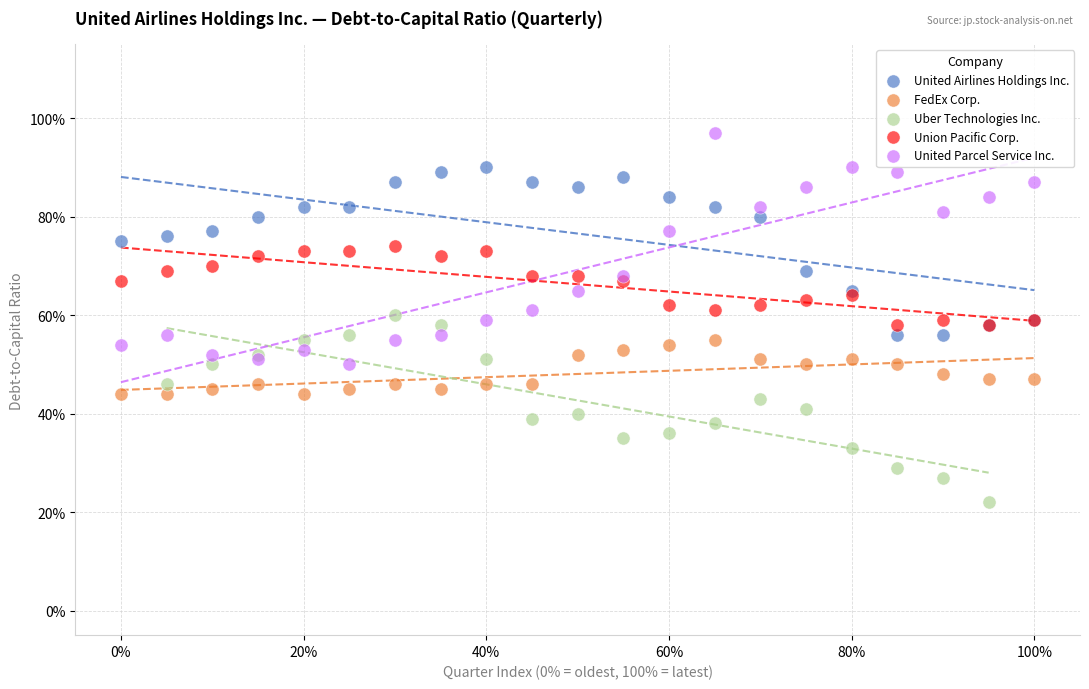

Which series reaches the minimum Y coordinate?

Uber Technologies Inc.